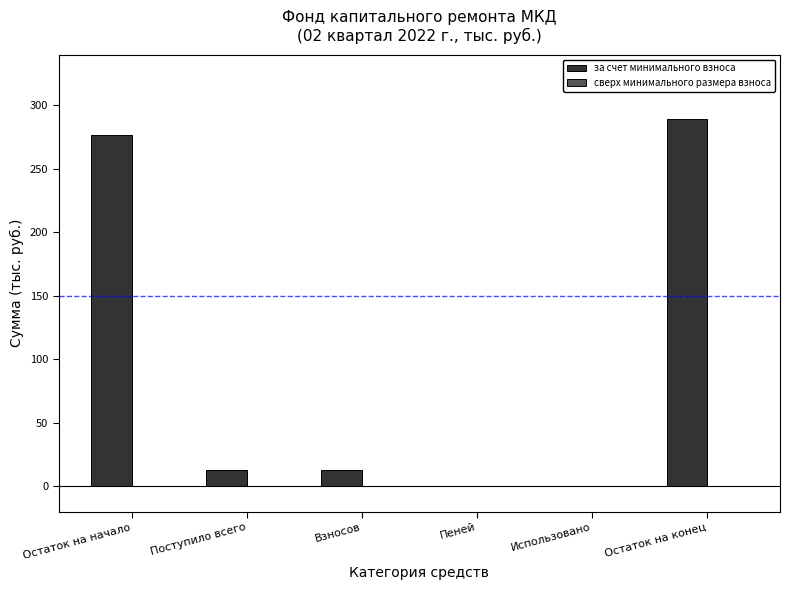

What is the change in value from Остаток на начало to Пеней?

-276.6